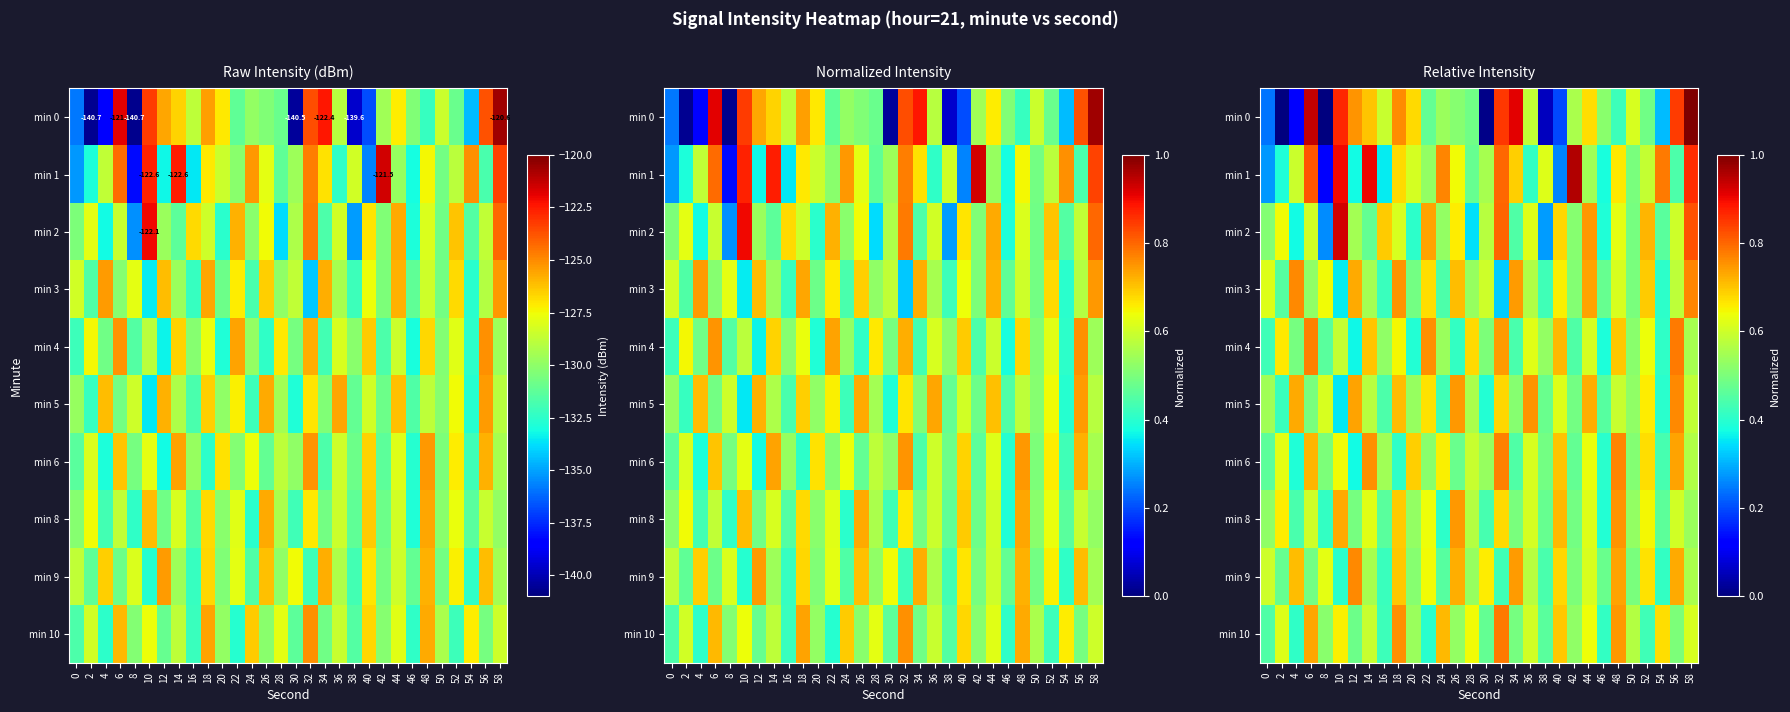

Rank the categories by min 6 value from highest to lowest.

32, 48, 14, 56, 6, 40, 20, 52, 24, 10, 44, 2, 36, 28, 58, 16, 30, 22, 50, 8, 38, 26, 42, 0, 34, 54, 18, 46, 4, 12